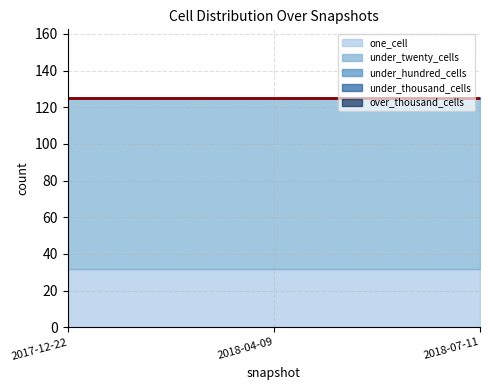

Rank the series at 2017-12-22 from highest to lowest value.

under_twenty_cells, one_cell, under_hundred_cells, under_thousand_cells, over_thousand_cells